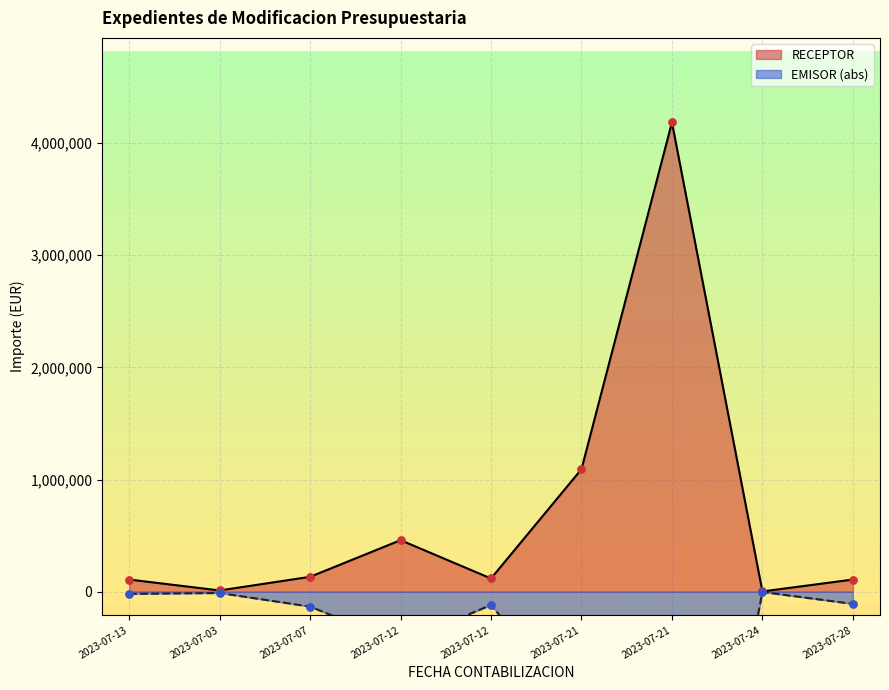

Which series has the largest Y range (max minus min)?

EMISOR